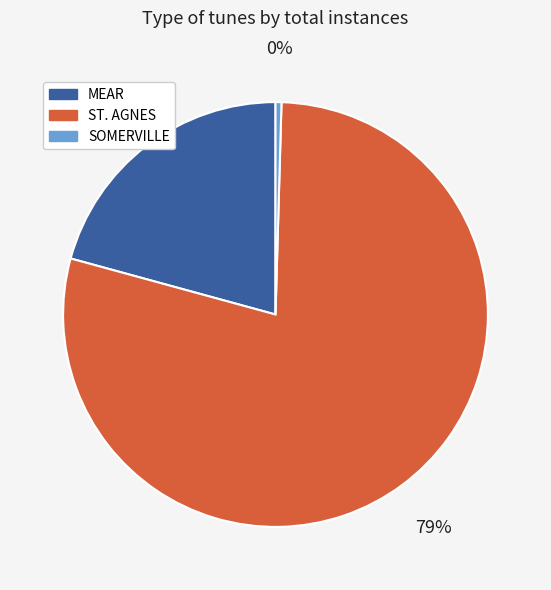

Do SOMERVILLE and MEAR together represent more than half of the pie?

No